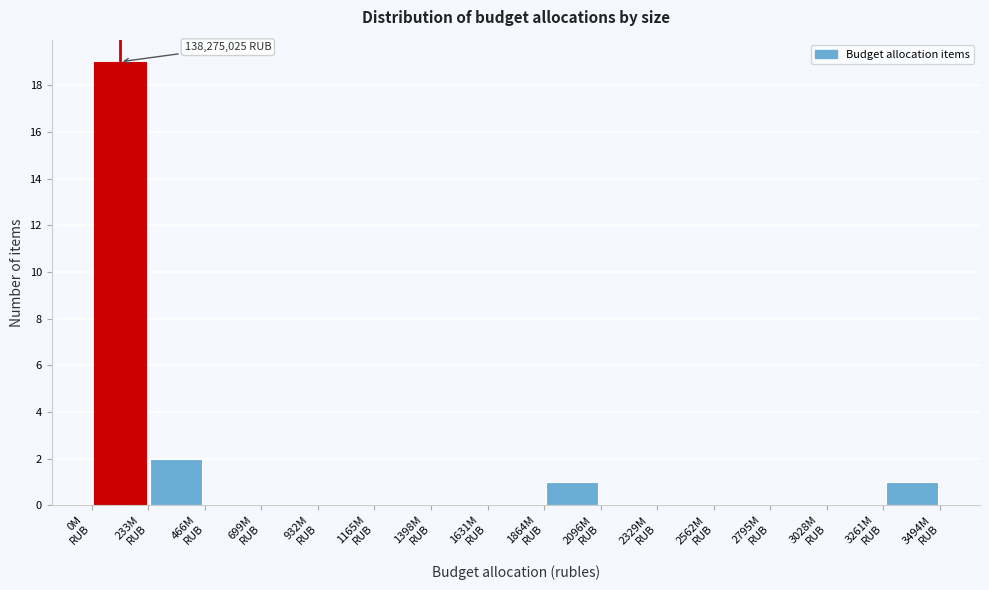

Which range on the x-axis has the tallest bar?

0 to 250